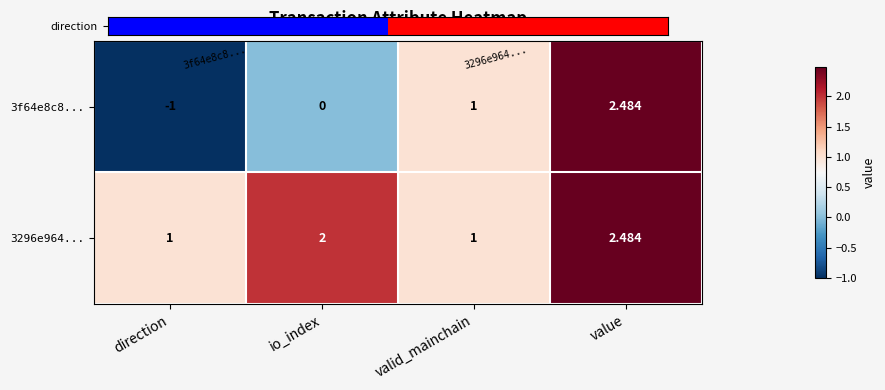

List the labels in order of 3f64e8c8... value, largest first.

value, valid_mainchain, io_index, direction